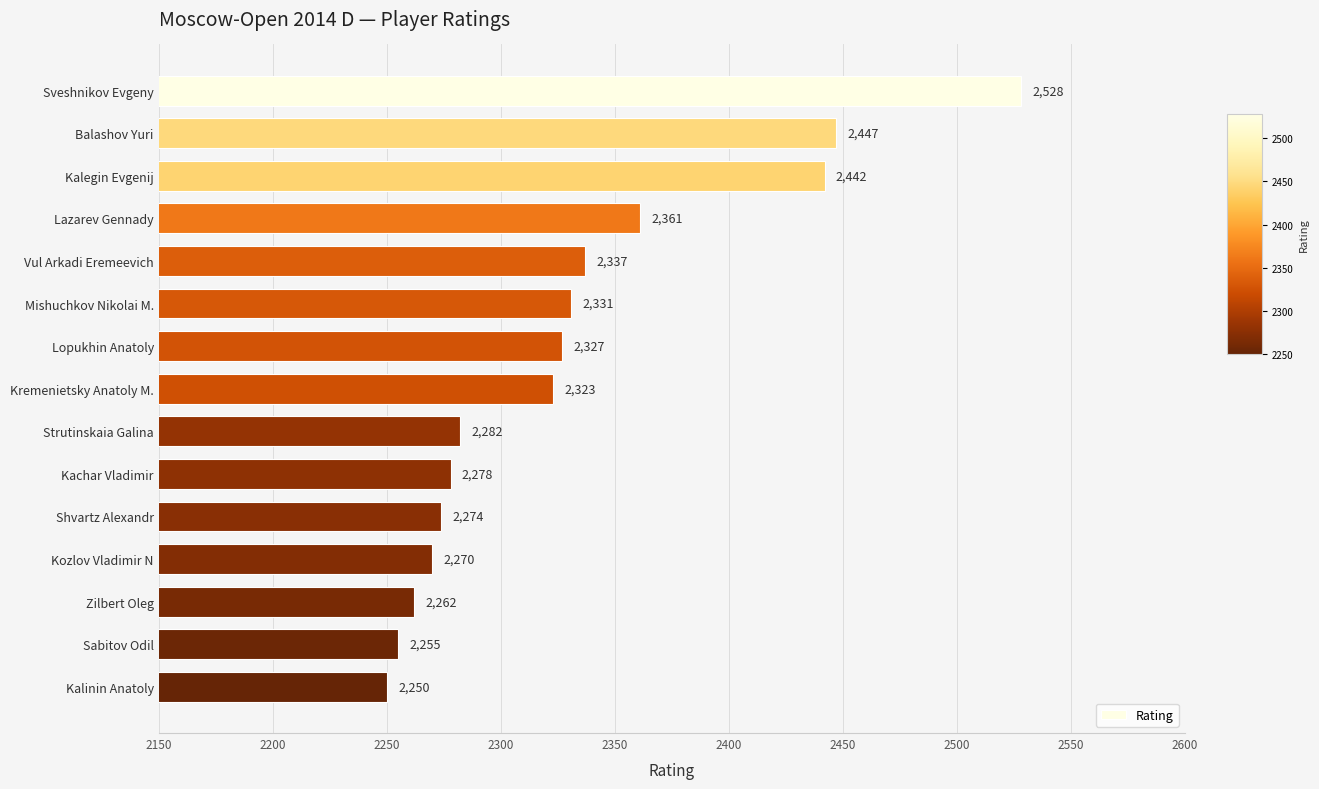

What is the value of the 15th bar from the top?

2250